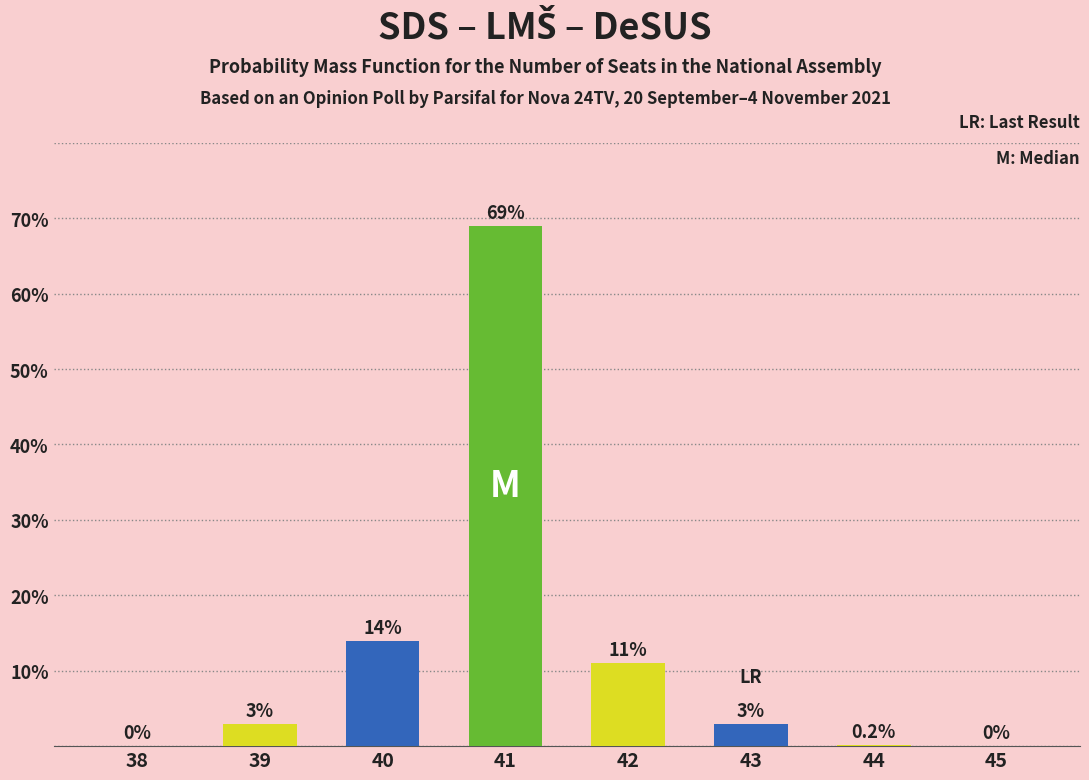

Approximately how many times larger is the value at 43 compared to 40?

0.2